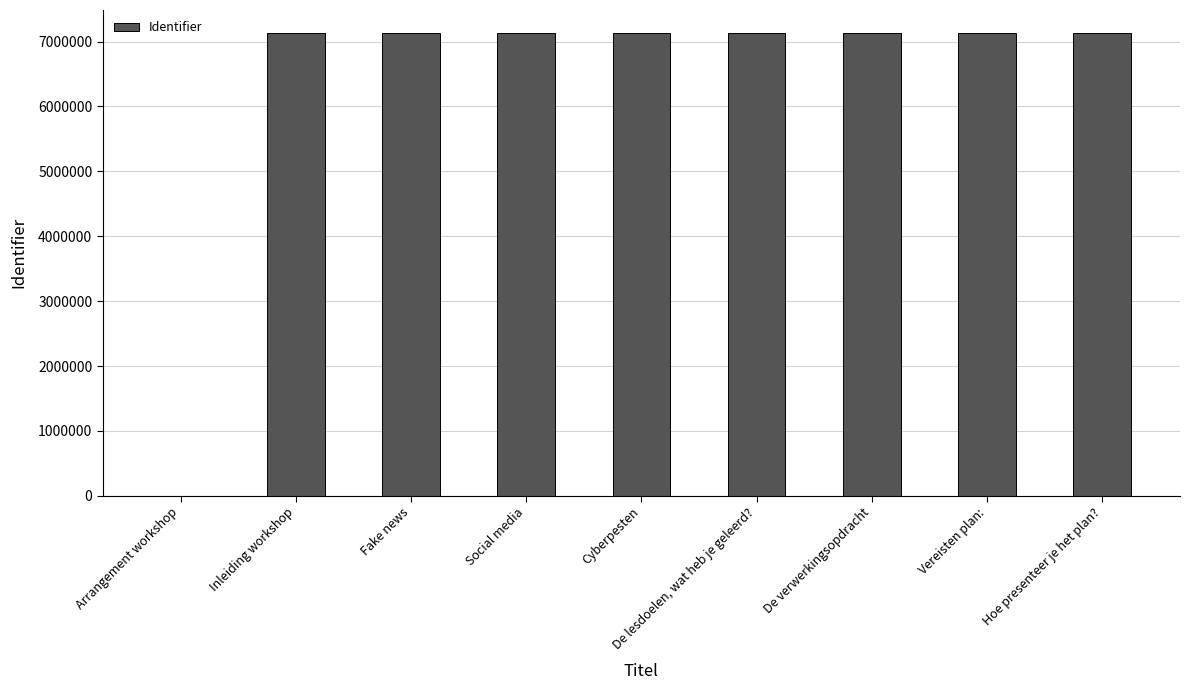

Does the chart contain stacked bars?

No